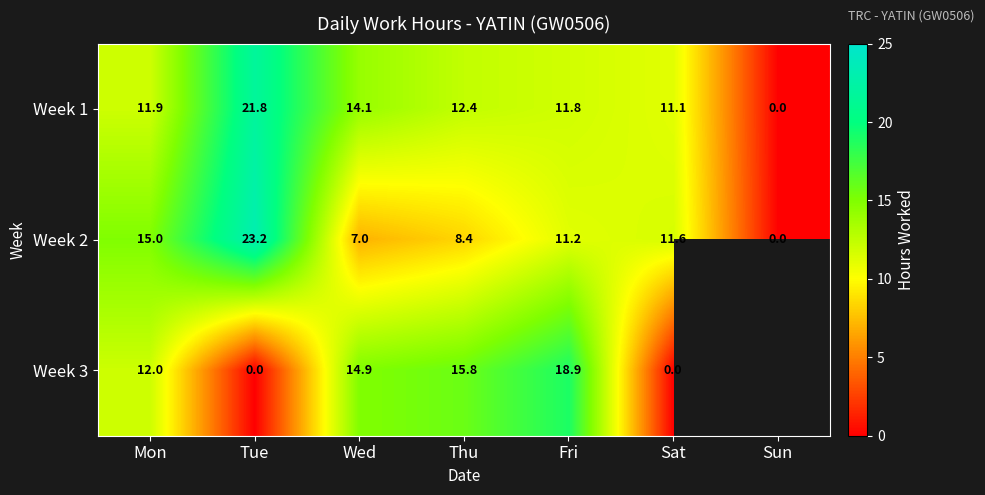

Which series changed the most between Tue and Sat?

Week 2